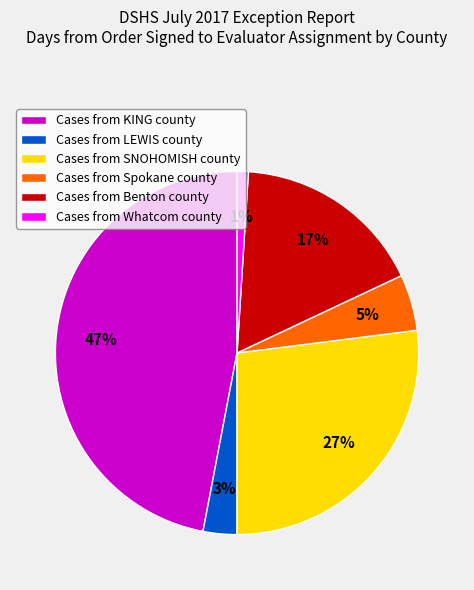

Does Cases from KING county account for over 50% of the chart?

No